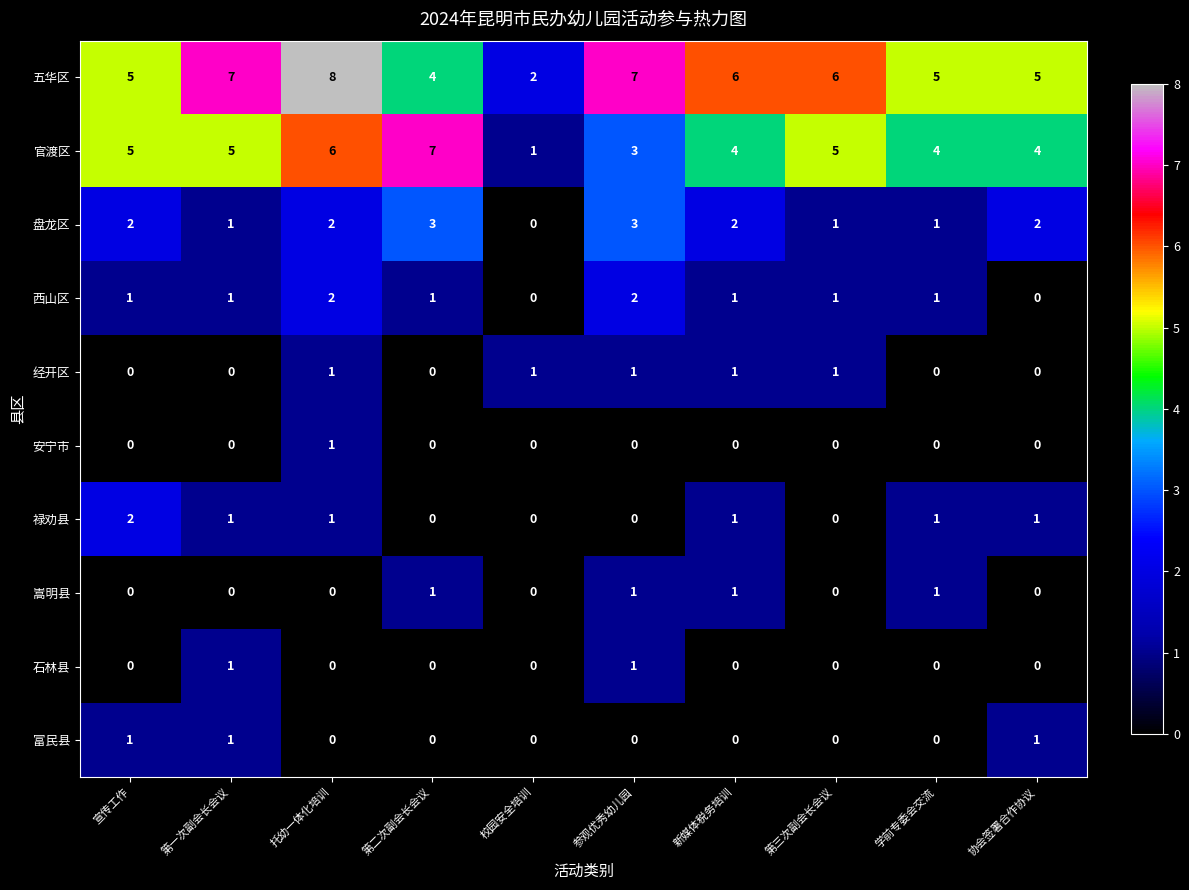

Count the 安宁市 values in the range 0 to 1.

10